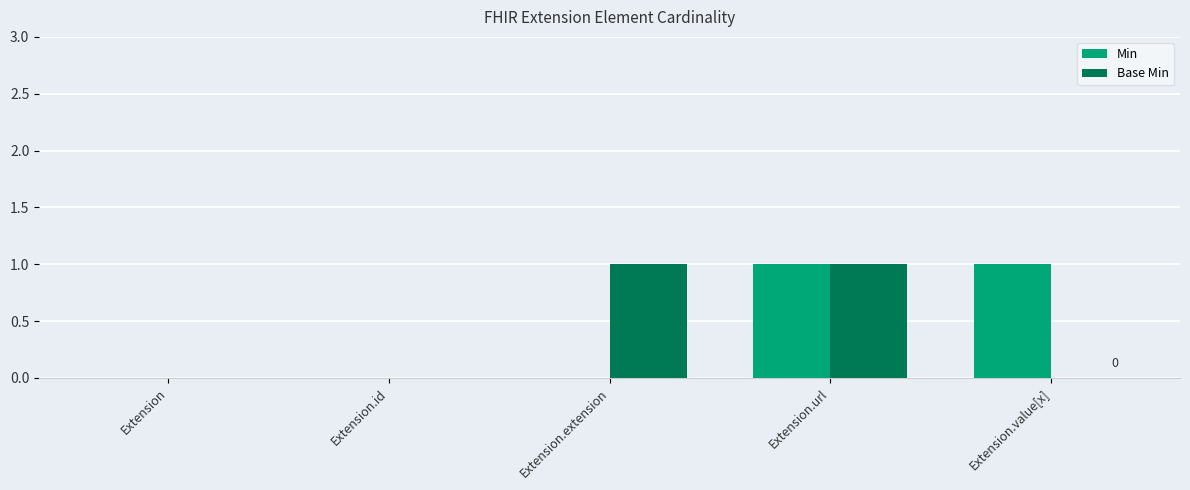

The value of Min at Extension.extension is 0. True or false?

True